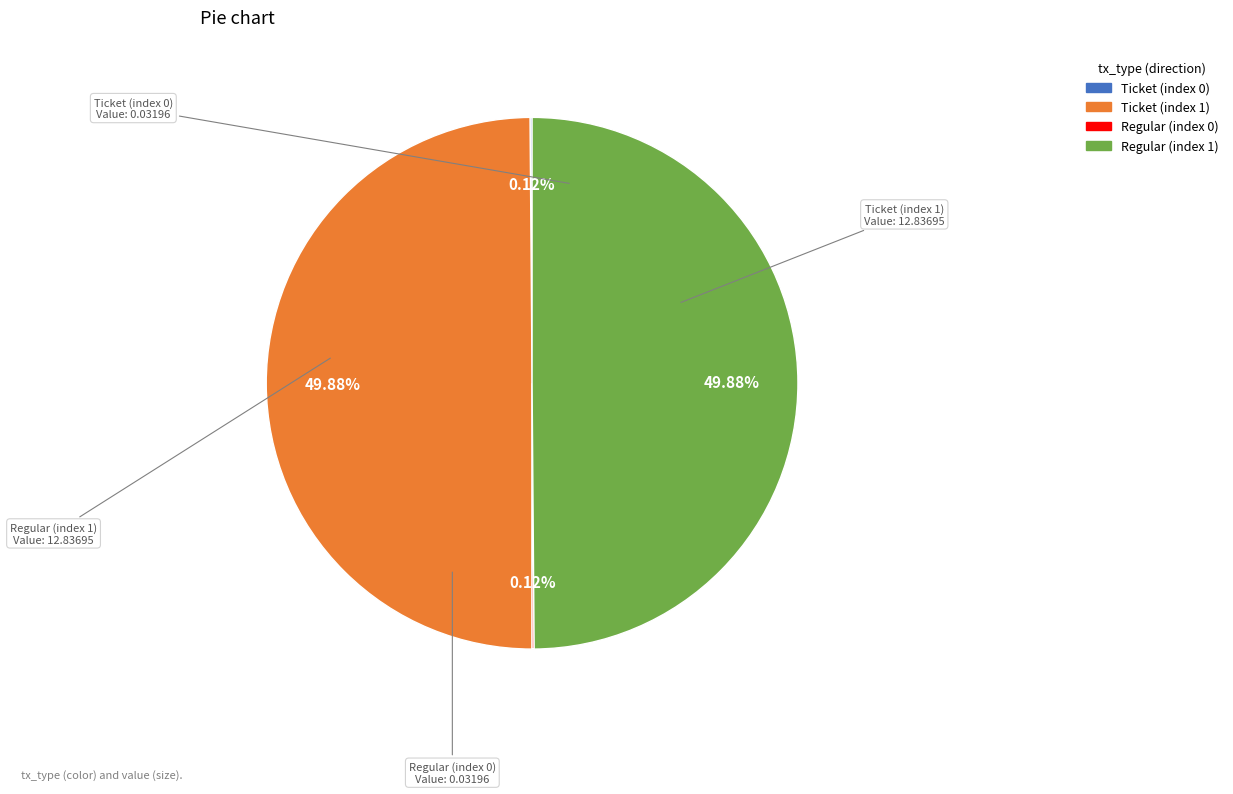

Is the sum of Ticket (index 1) and Regular (index 1) greater than half?

Yes